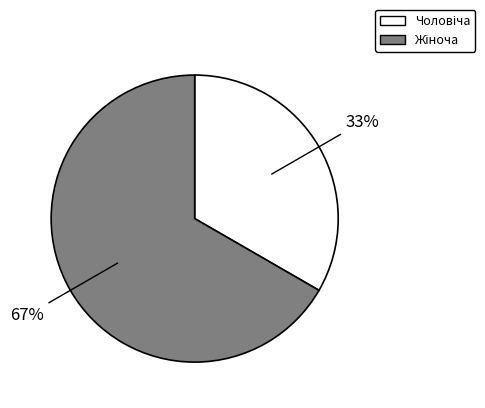

Does any single category account for the majority?

Yes